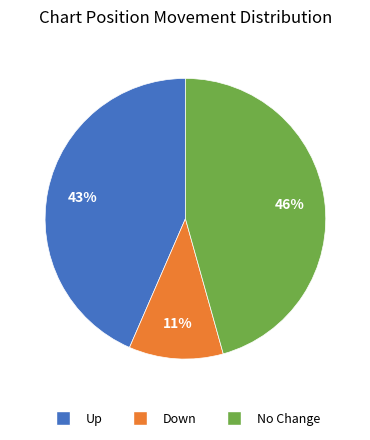

How many segments does this pie chart have?

3